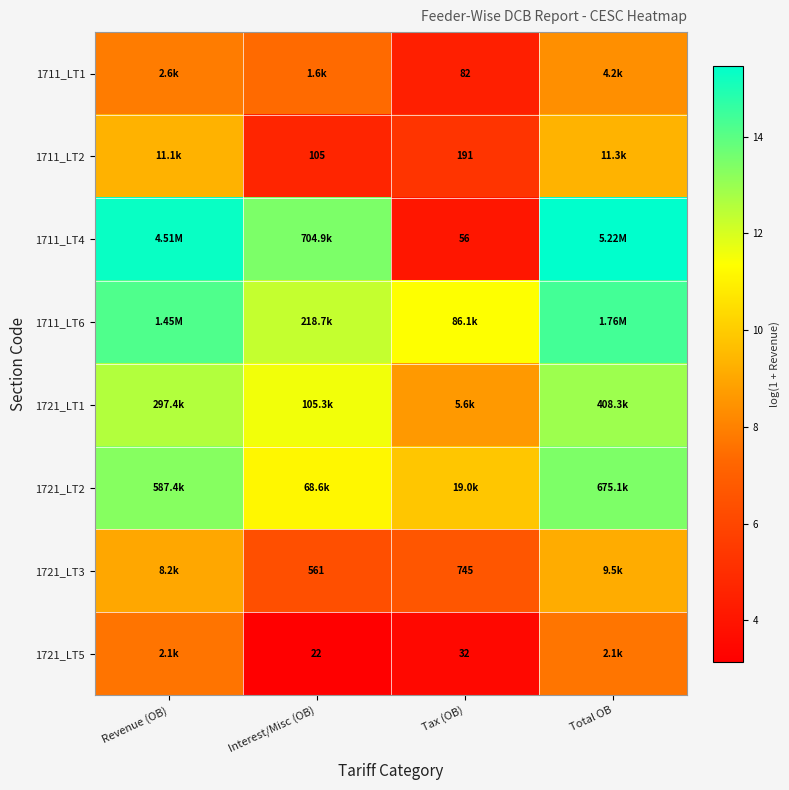

Which series has the widest spread of values?

1711_LT4